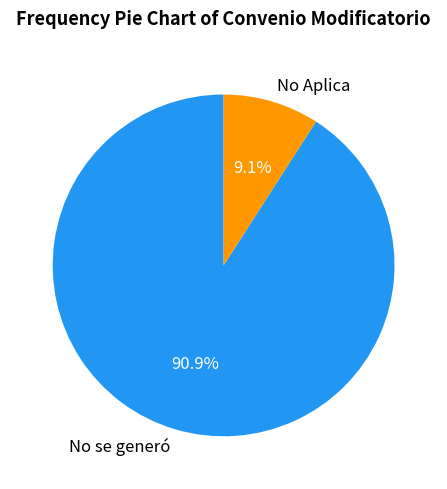

How much of the chart is everything except No se generó?

9.1%